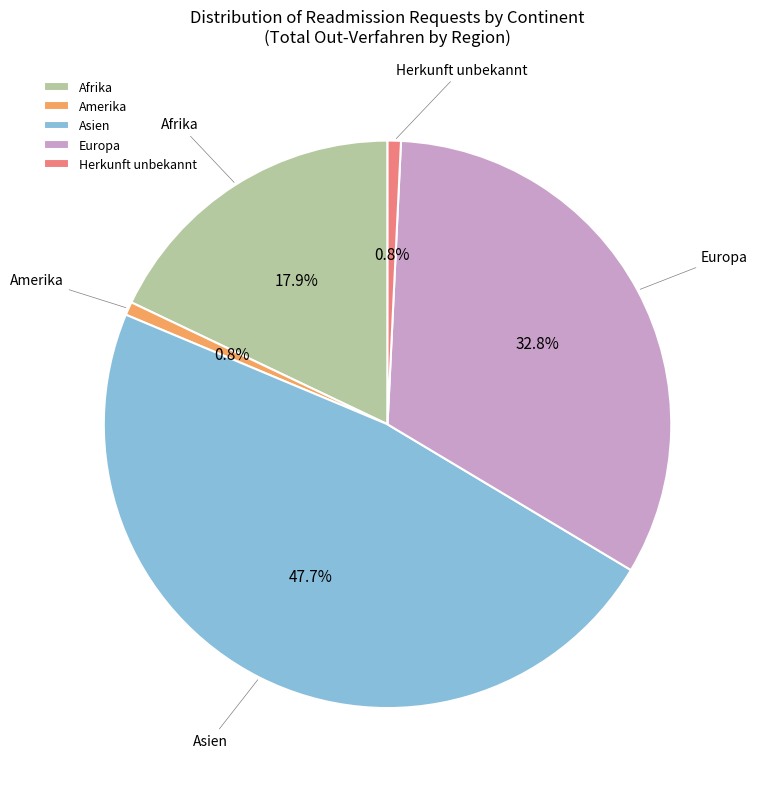

To the nearest percent, what is the combined percentage of Herkunft unbekannt and Asien?

48%